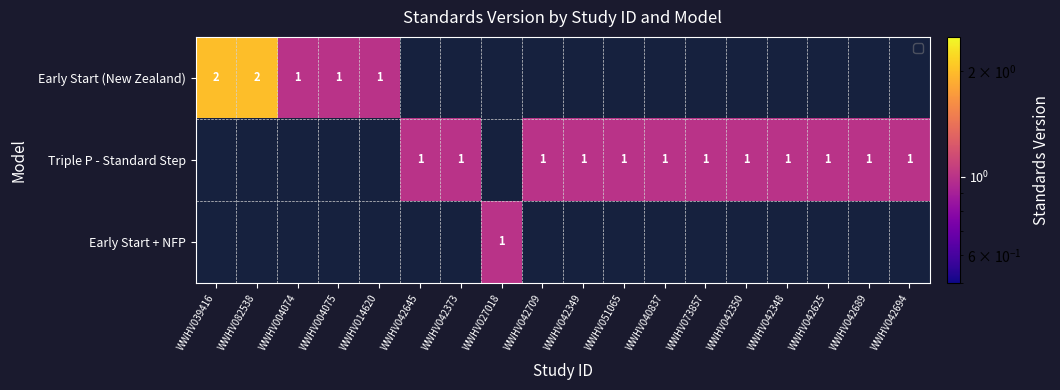

The Triple P - Standard Step series shows 1 at WWHV042373. True or false?

True